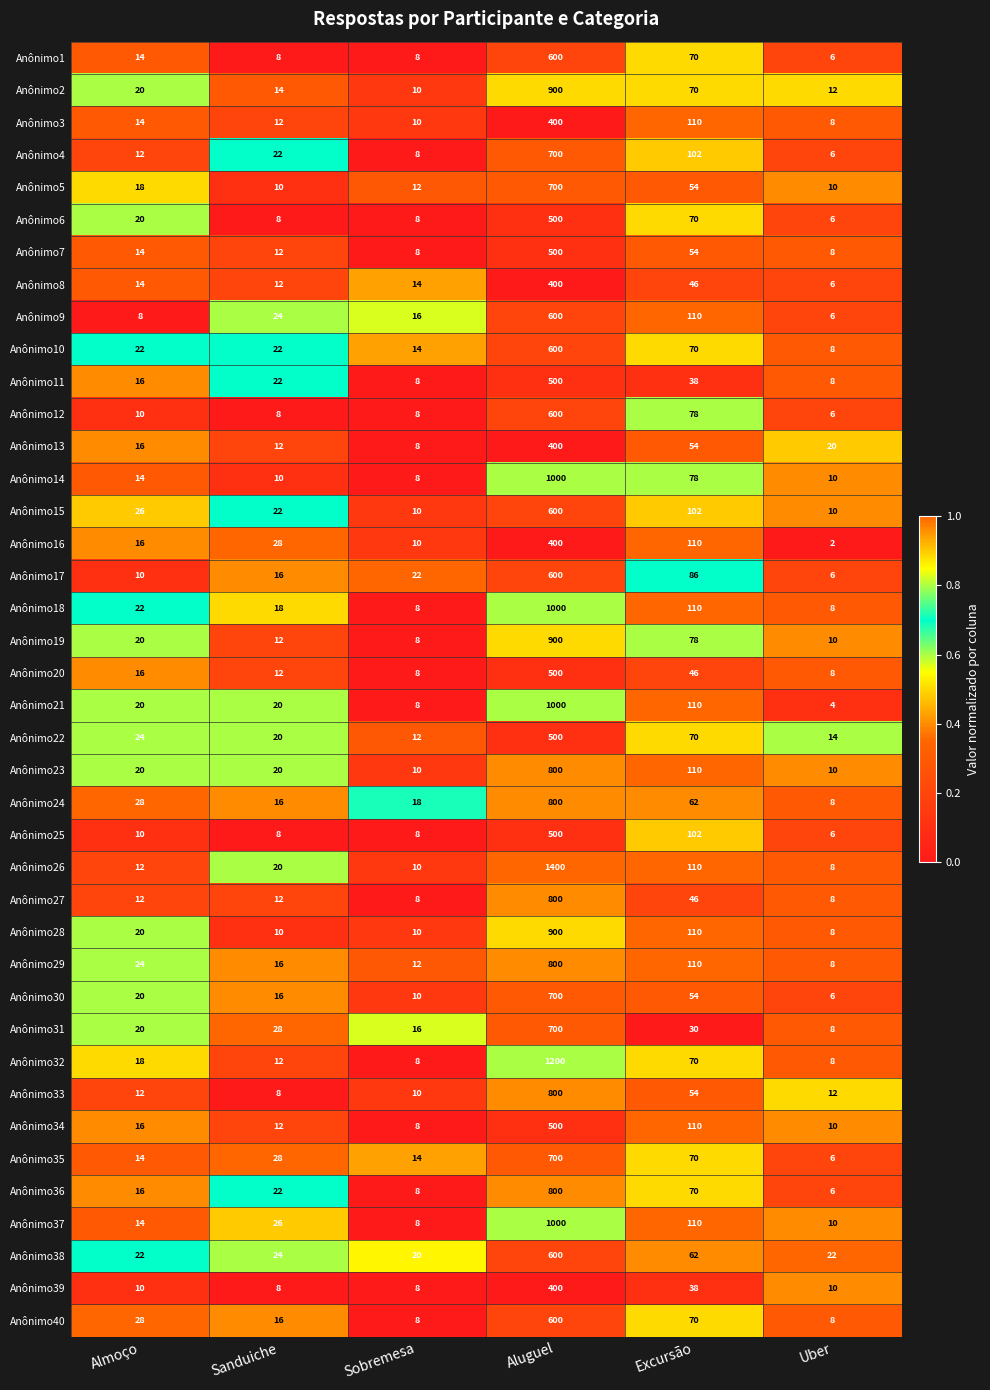

The Anônimo24 series shows 378 at Aluguel. True or false?

False